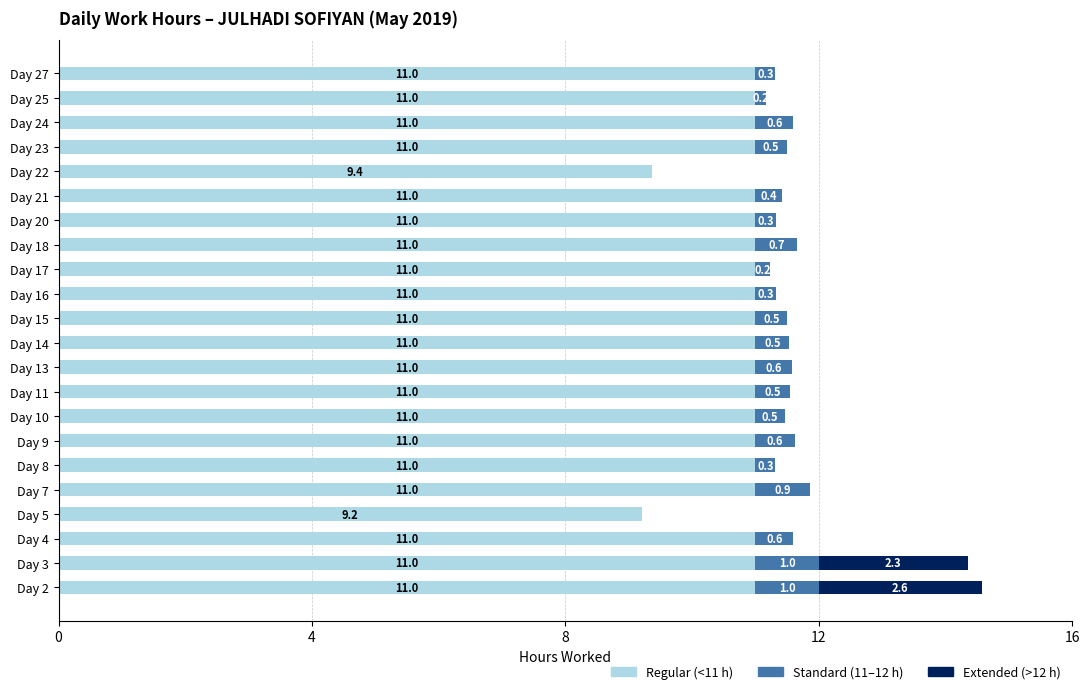

How many Regular (<11 h) values are between 11 and 12?

20